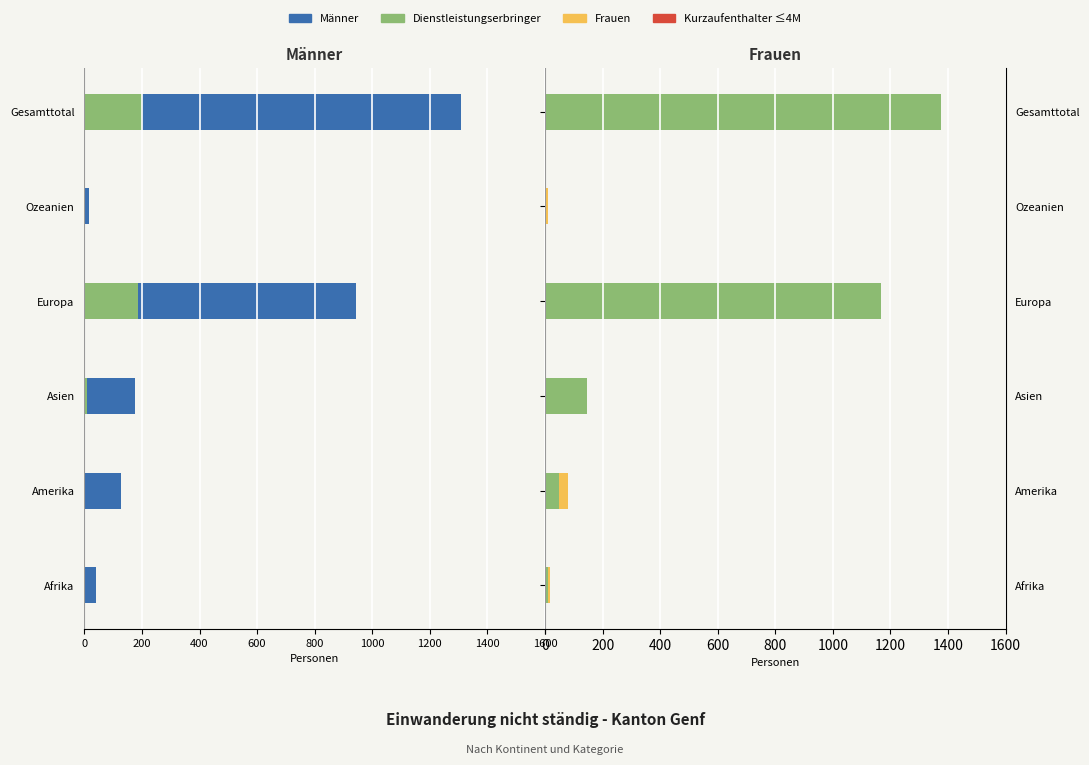

Between Amerika and Europa, which is larger?

Europa